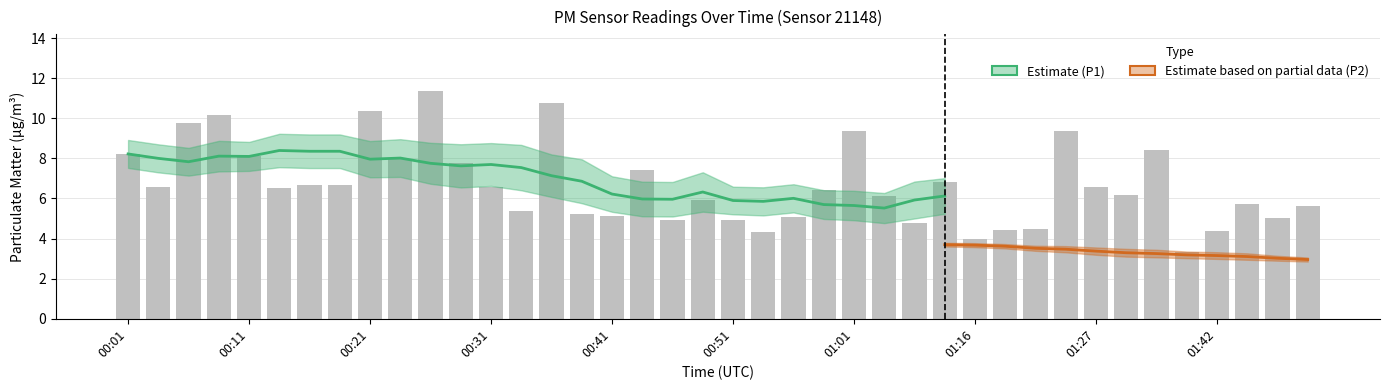

What is the maximum value shown in the chart?

11.3